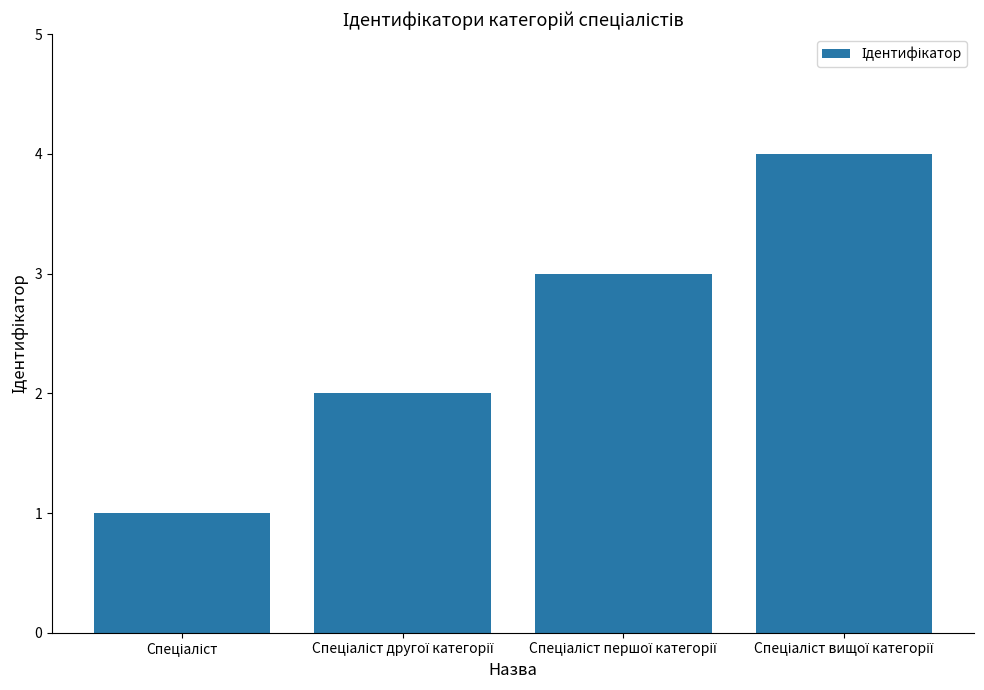

What is the sum of all values?

10